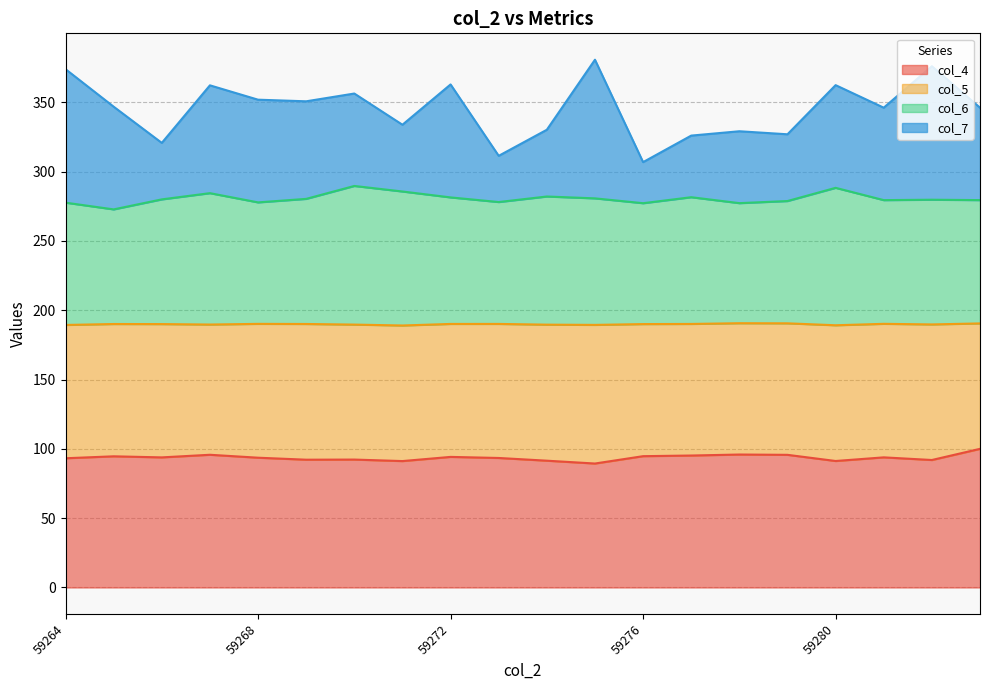

True or false: col_7 and col_4 intersect in this chart.

False